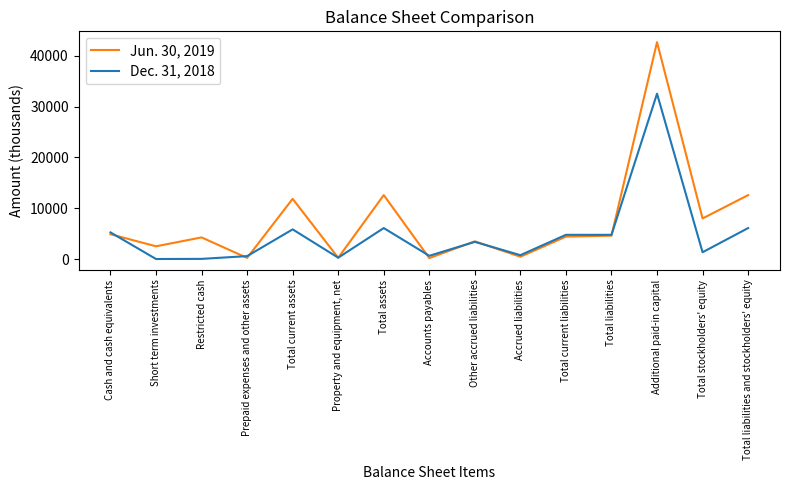

Is the value of Dec. 31, 2018 at Short term investments greater than the value of Jun. 30, 2019 at Restricted cash?

No